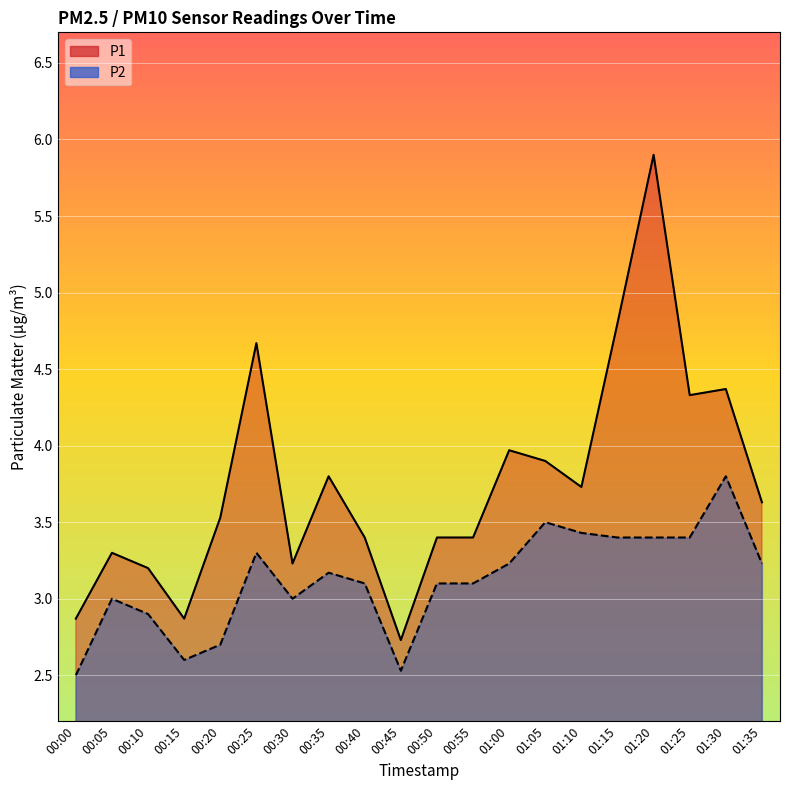

Which category has the highest value across all series?

01:20